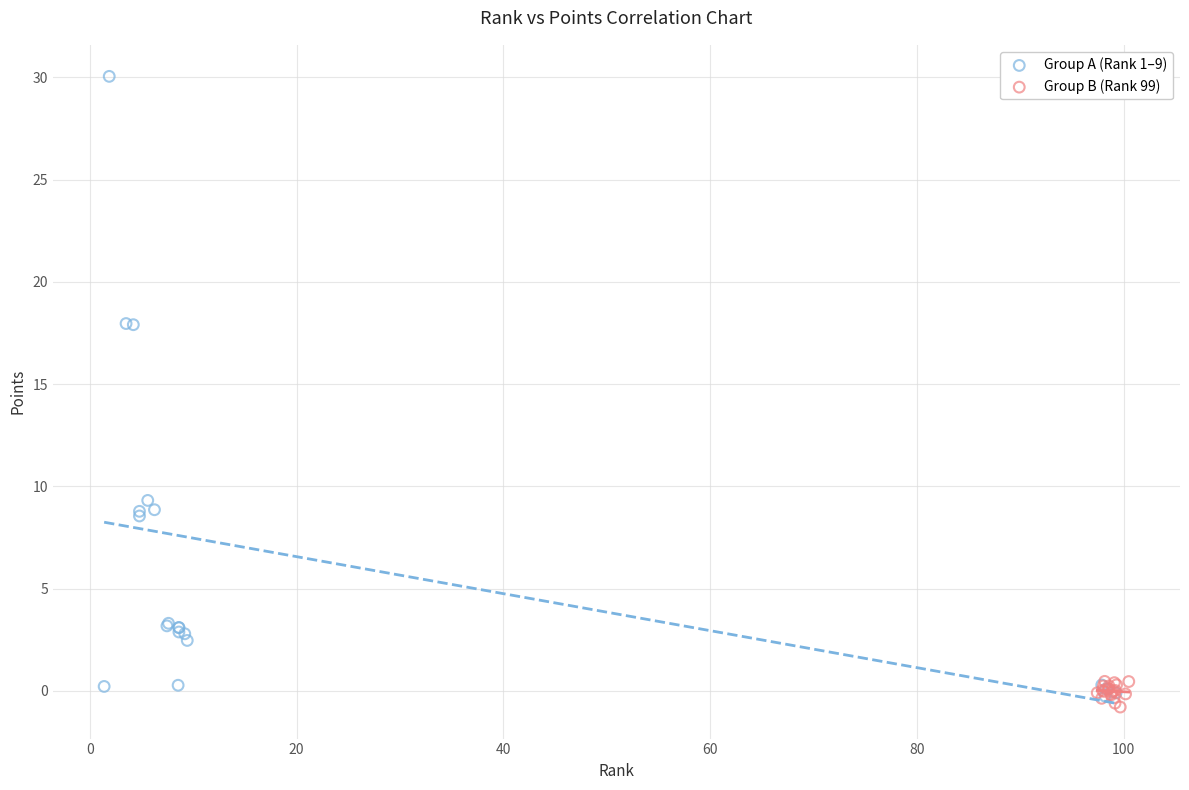

Which series has the largest Y range (max minus min)?

Group A (Rank 1–9)